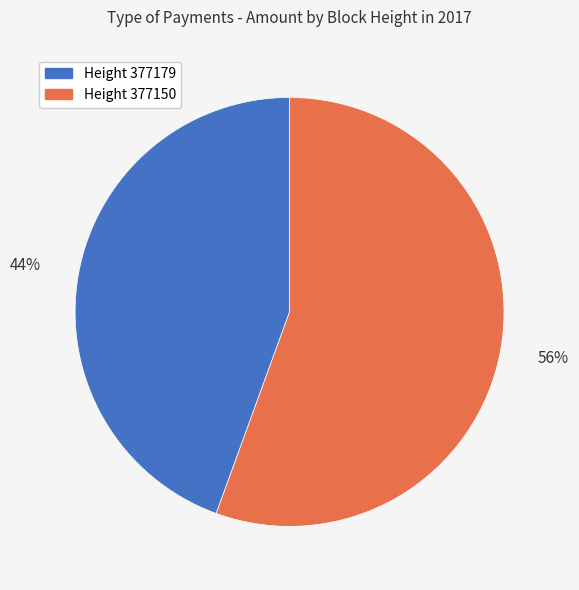

Is there a majority slice in this chart?

Yes